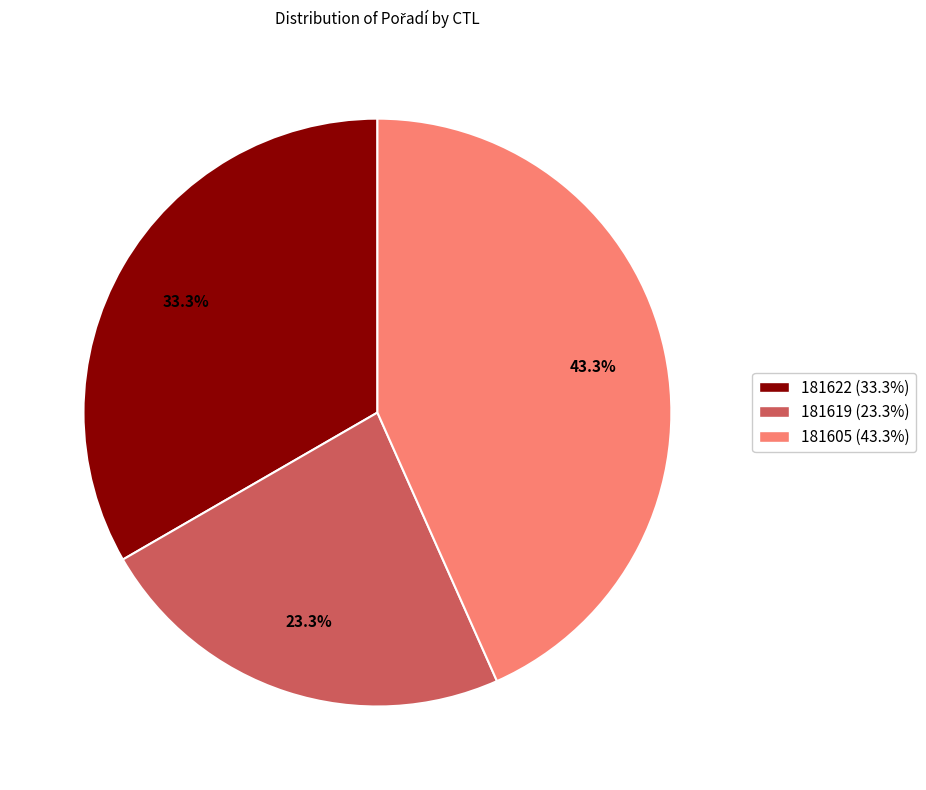

How many segments does this pie chart have?

3